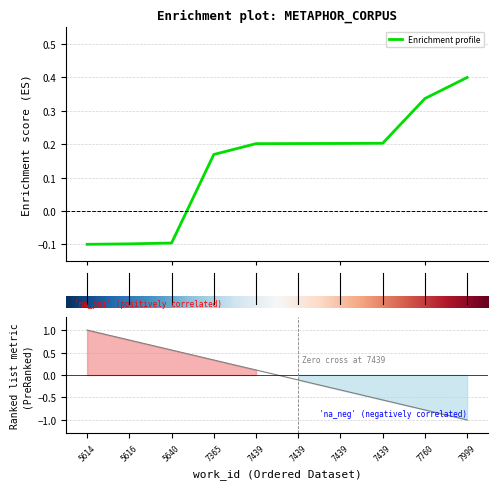

What is the maximum value for Enrichment profile?

0.4